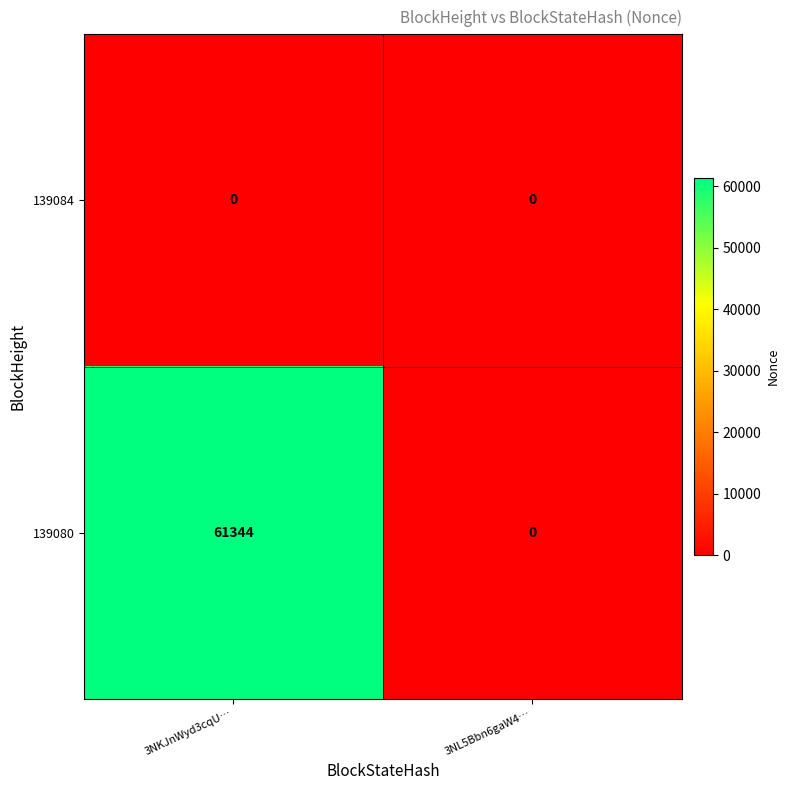

At which category is the sum across all series the highest?

3NKJnWyd3cqU…